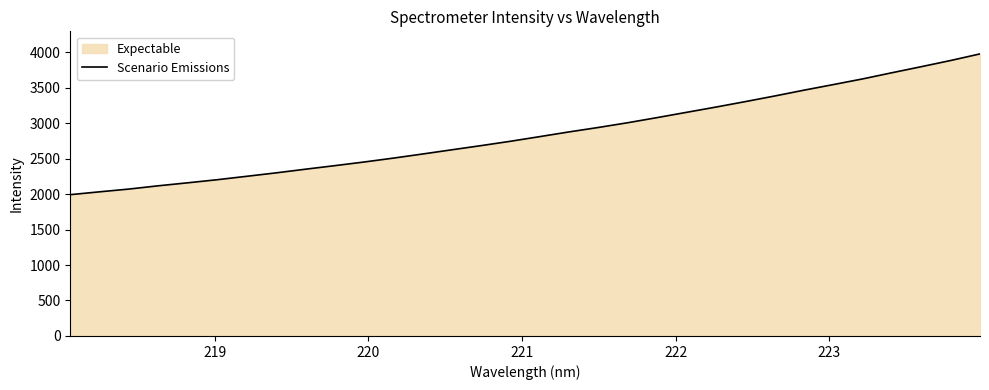

What is the greatest value displayed?

3974.4